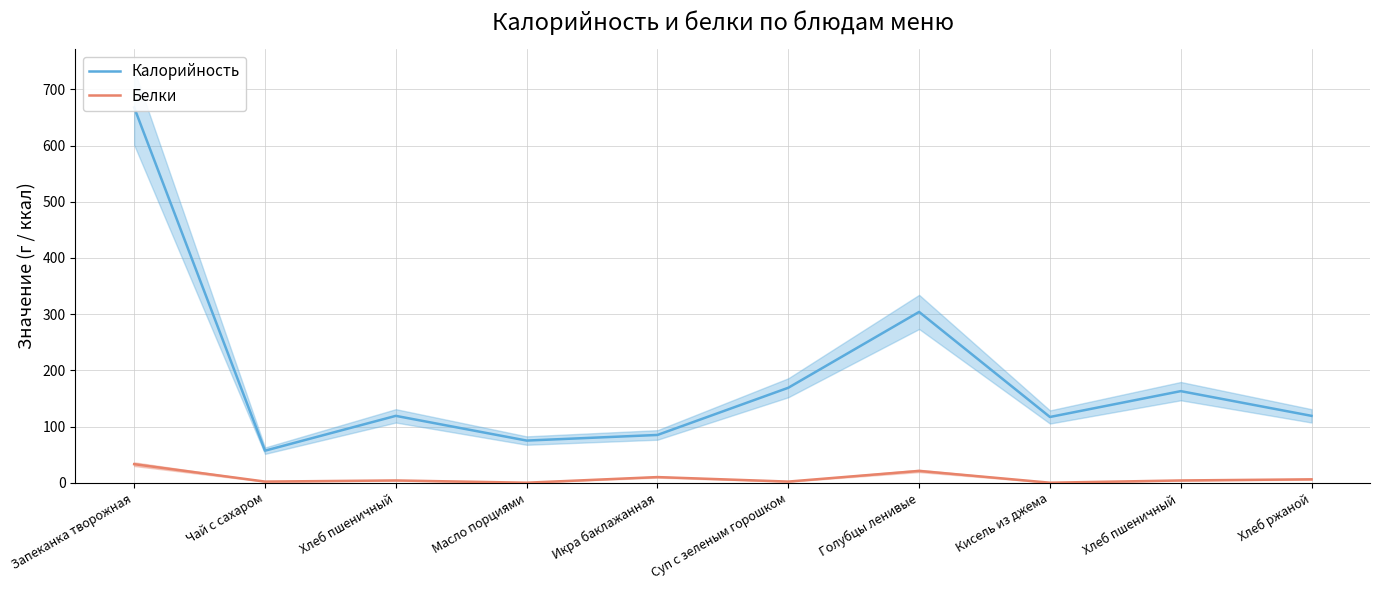

List the series in order of their peak value, lowest first.

Белки, Калорийность